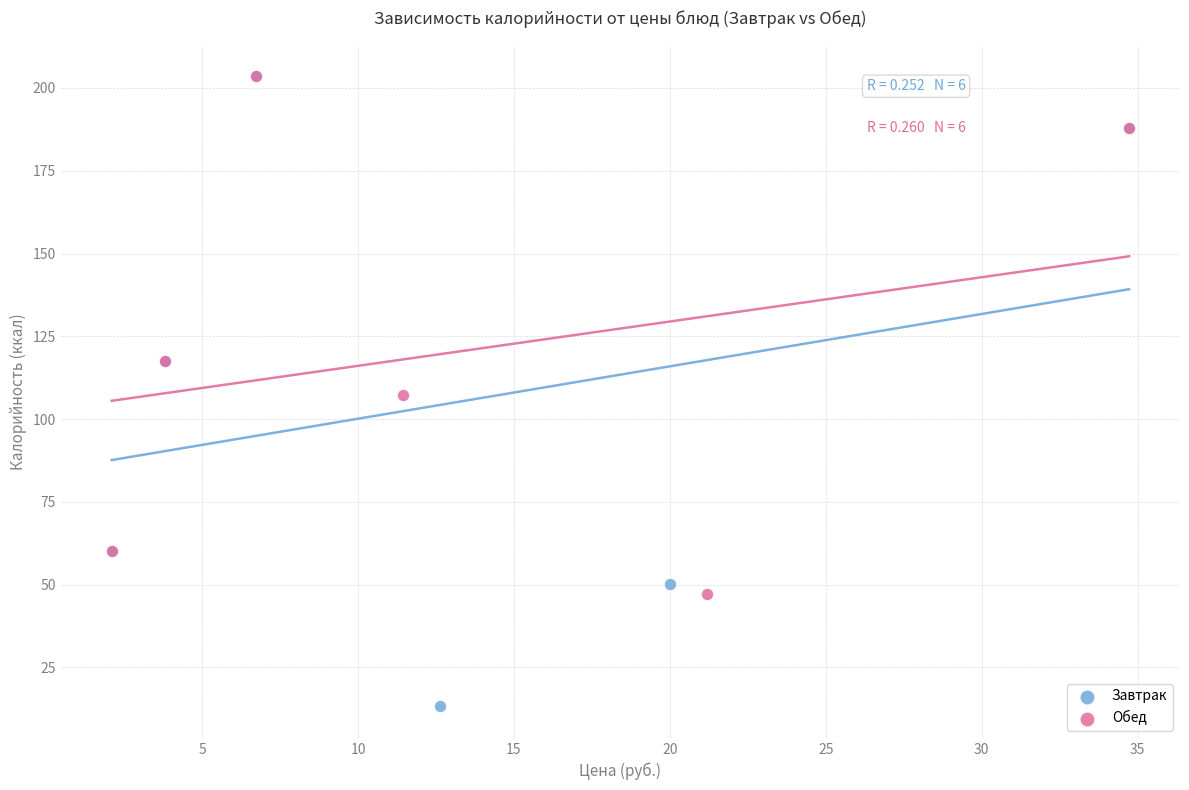

Which series has the widest spread of Y values?

Завтрак